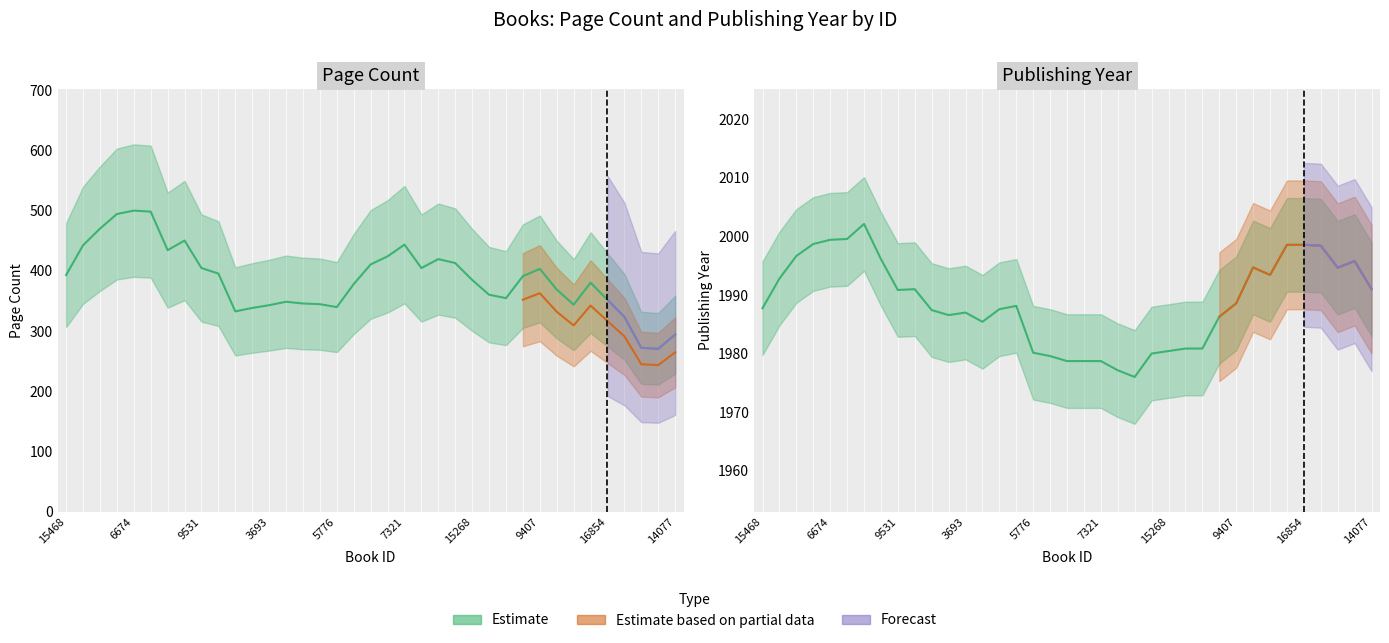

At which category does publishingYear reach its first local valley?

19969